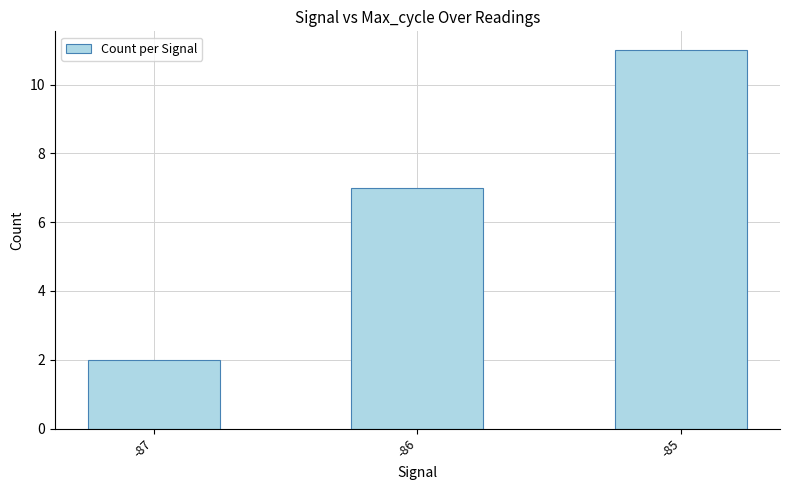

What is the sum of the values at -87 and -86?

9